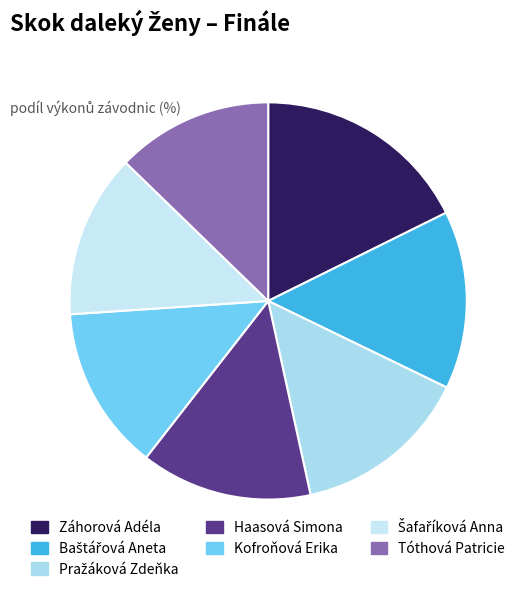

What is the total percentage of Baštářová Aneta and Záhorová Adéla?

32.2%